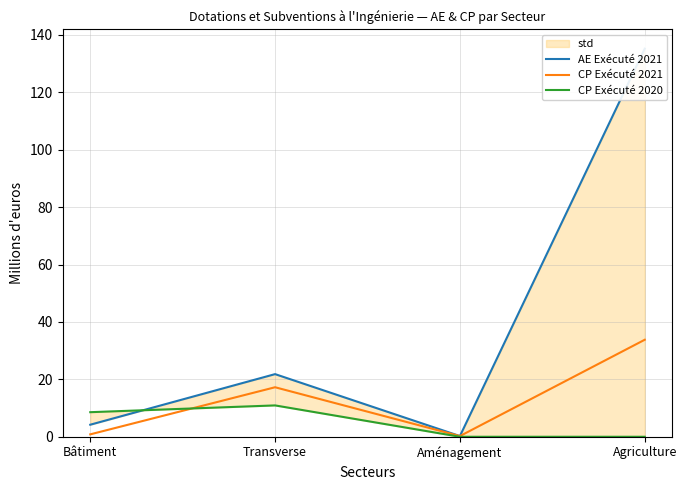

At which category does AE Exécuté 2021 reach its first local peak?

Transverse